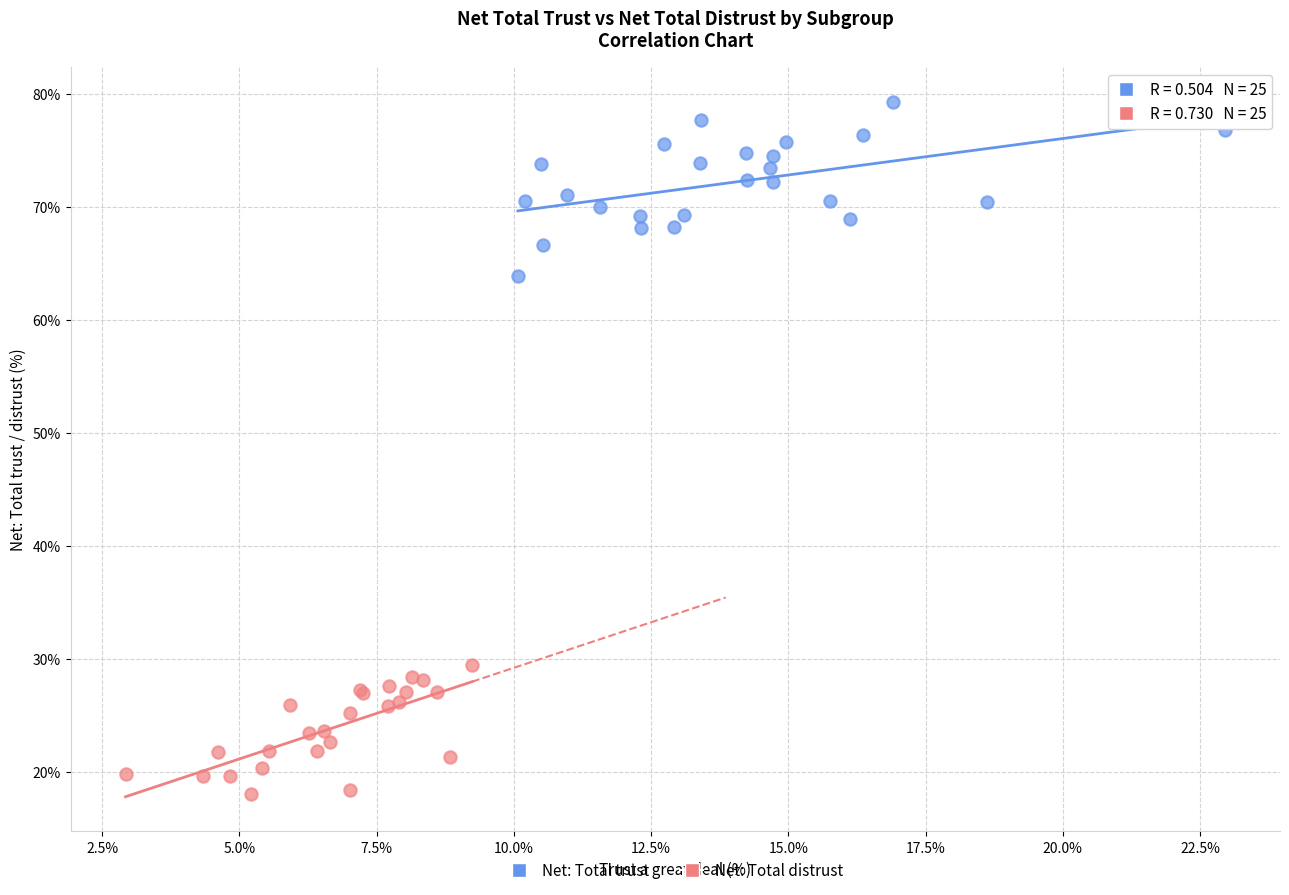

What are all the series names shown in the legend?

Net: Total trust, Net: Total distrust